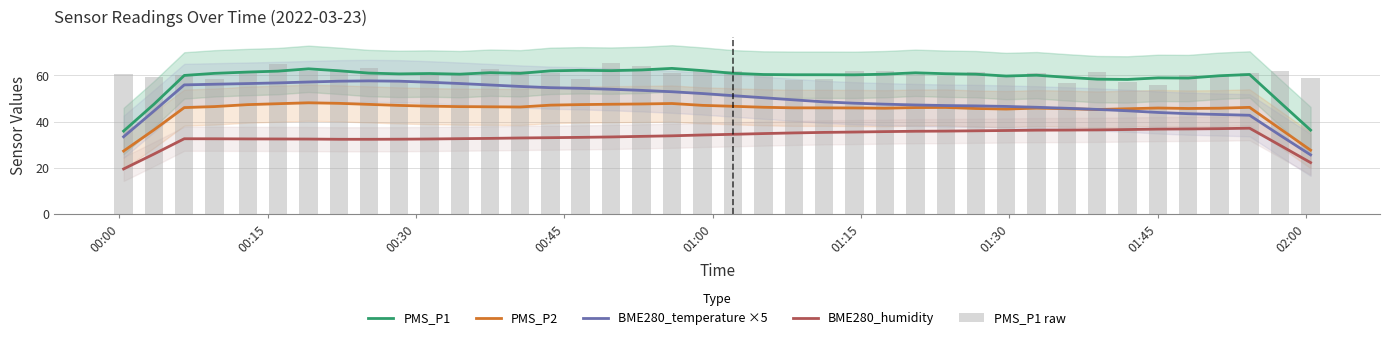

Which series has the largest total across all categories?

PMS_P1 raw